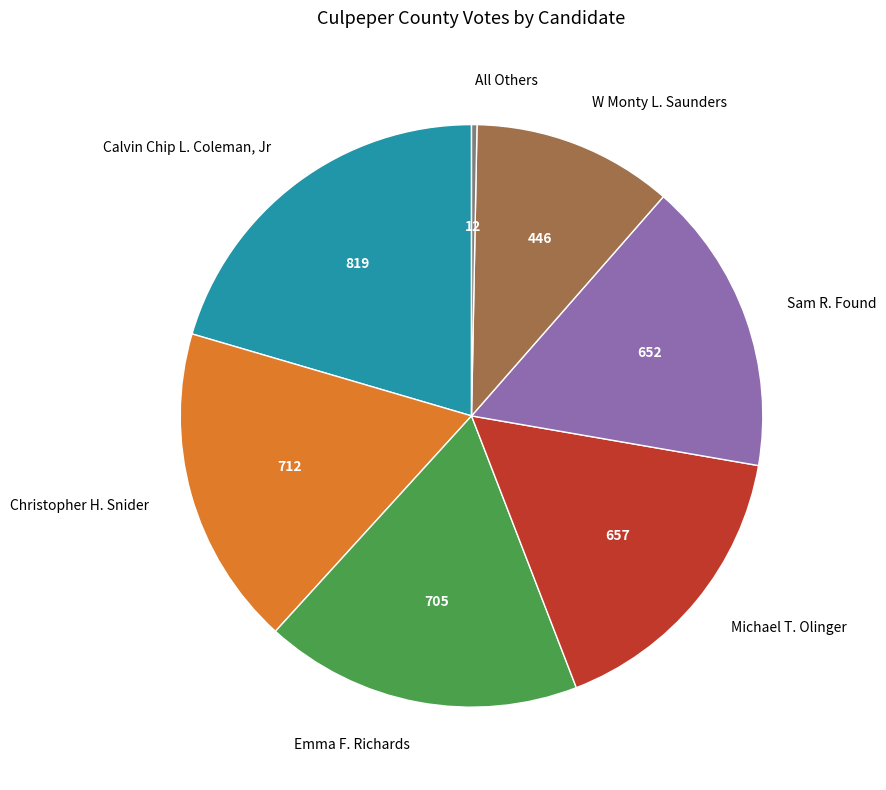

What is the smallest slice in the pie chart?

All Others